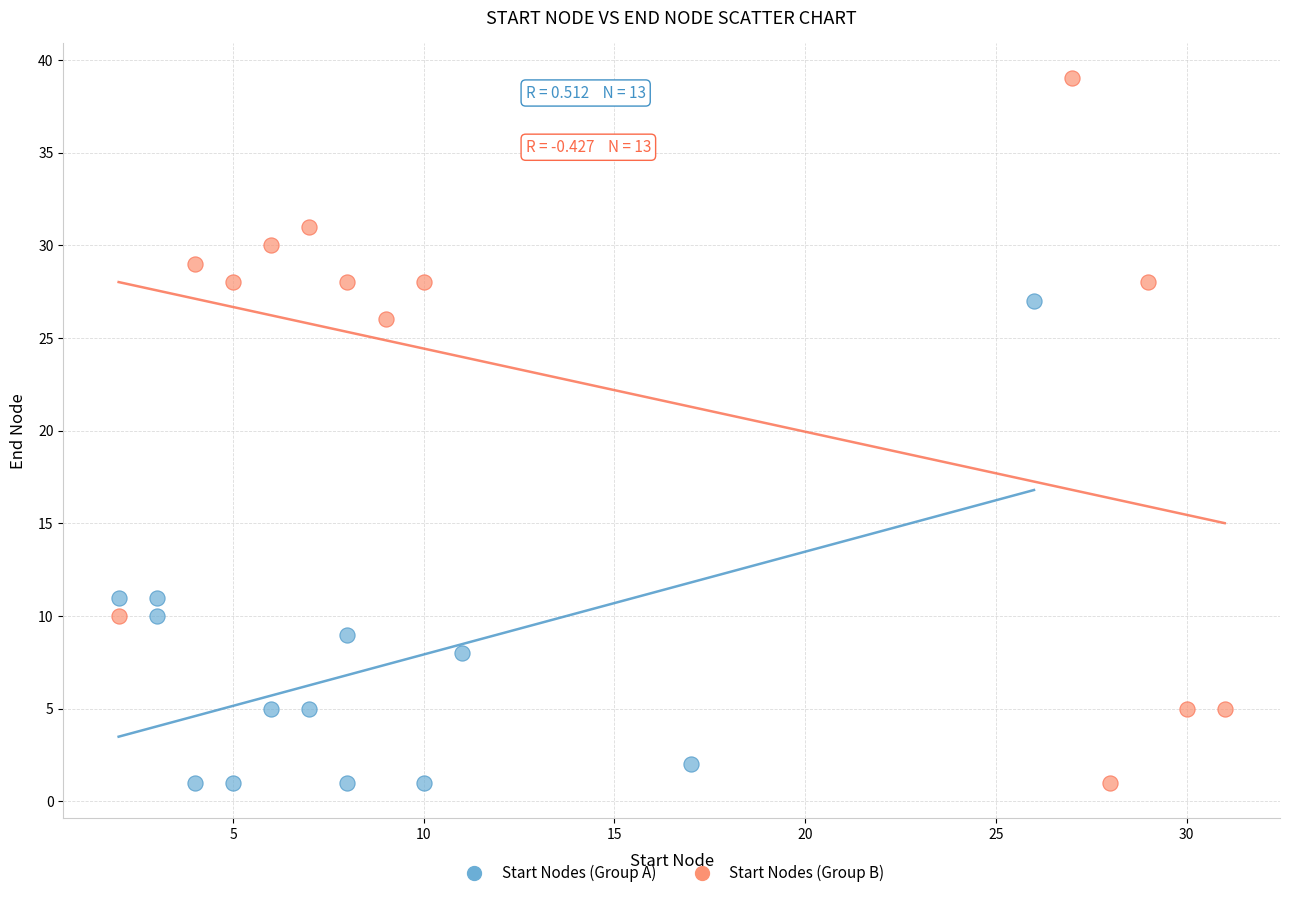

Which series has the largest Y range (max minus min)?

Start Nodes (Group B)